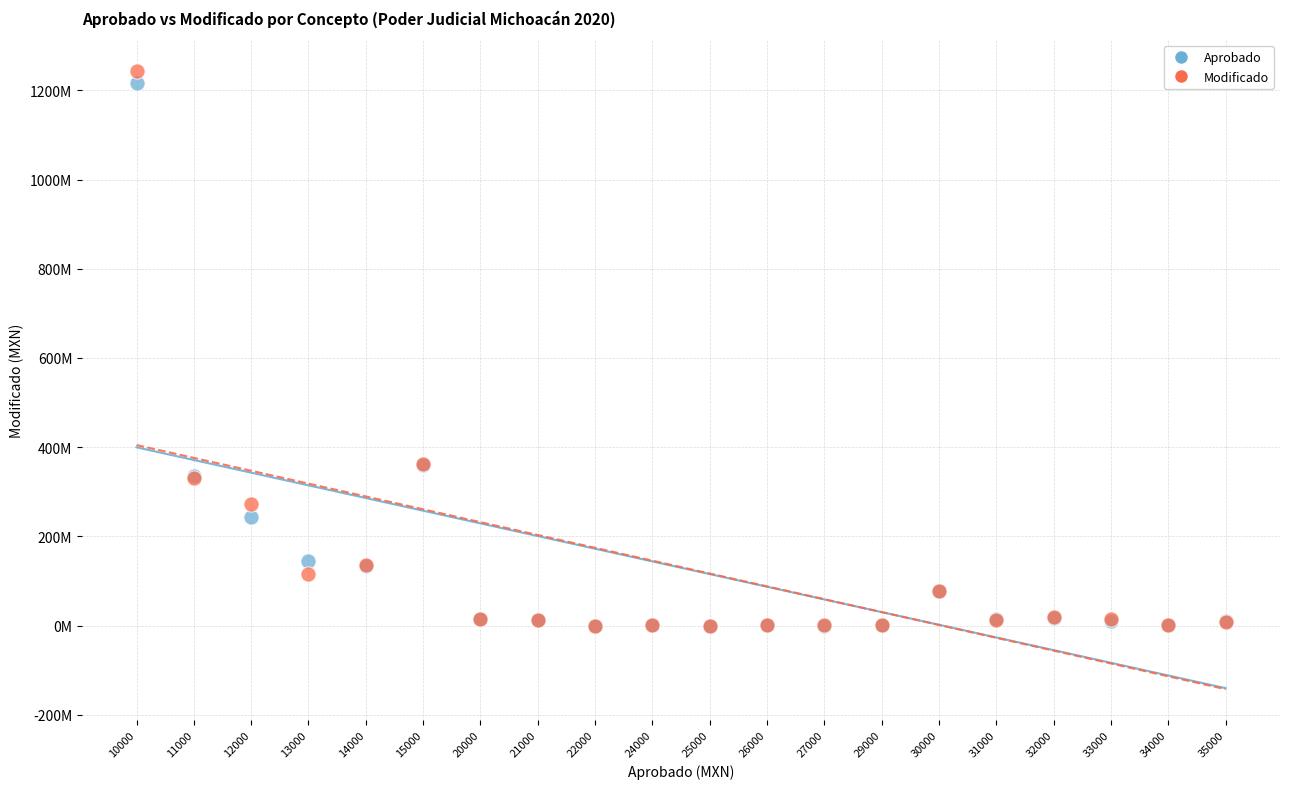

What are all the series names shown in the legend?

Aprobado, Modificado